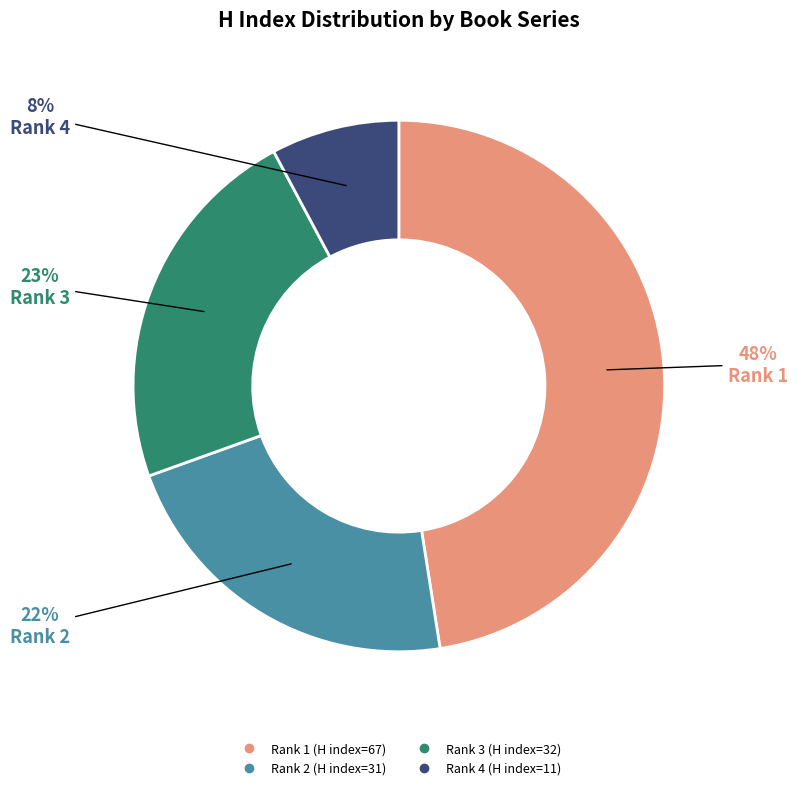

To the nearest percent, what is the difference between the largest and smallest slice percentages?

40%